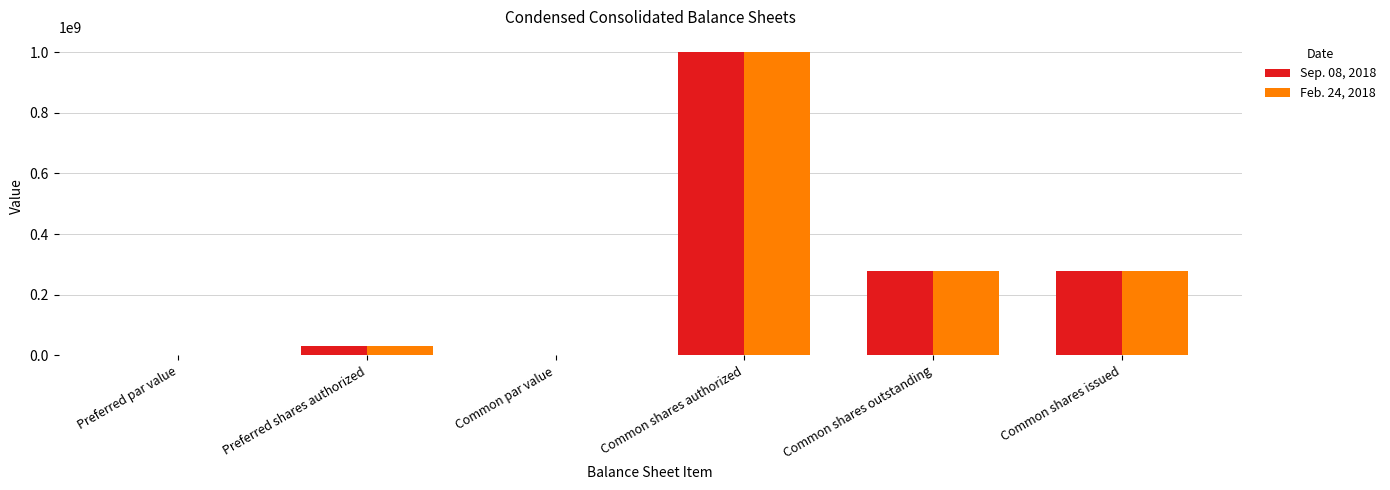

What is the sum of all Sep. 08, 2018 values?

1589308056.0